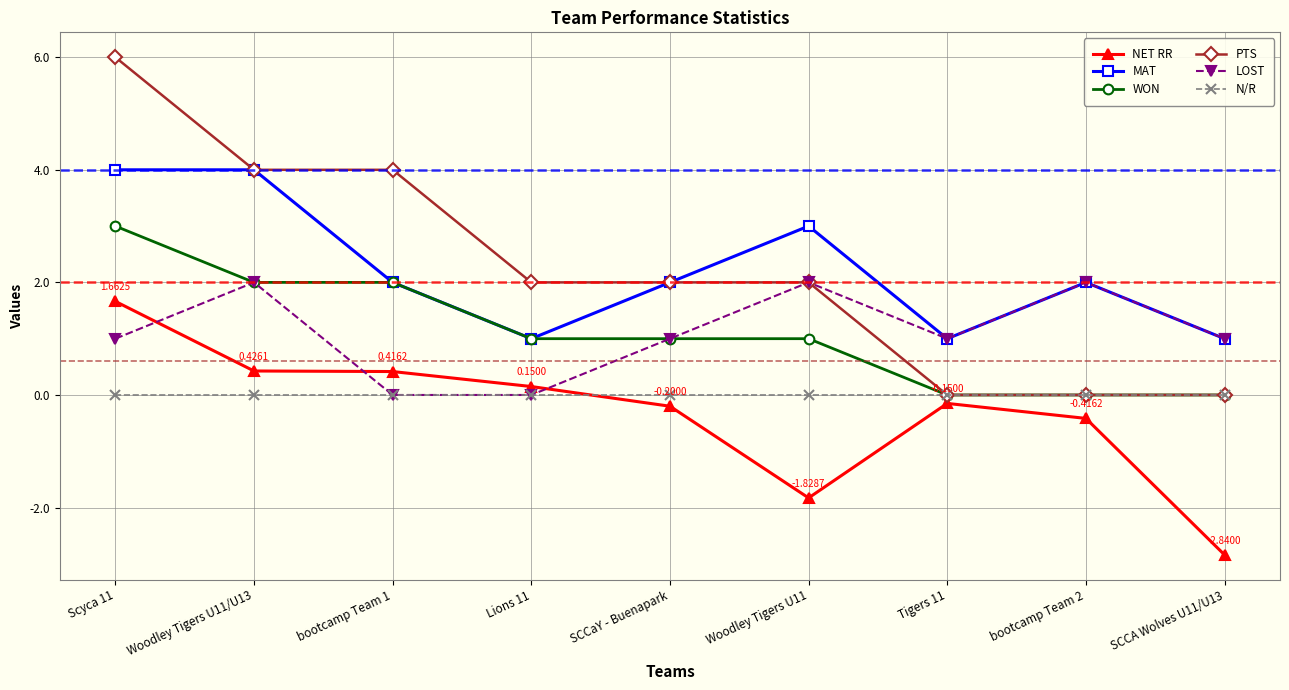

At which category is the sum across all series the highest?

Scyca 11